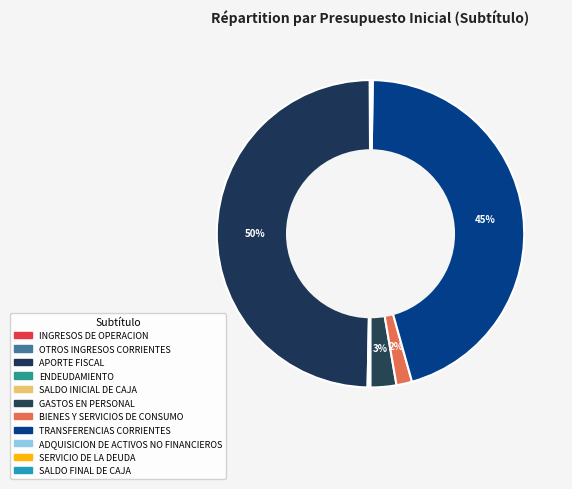

To the nearest percent, what is the difference between the largest and smallest slice percentages?

50%